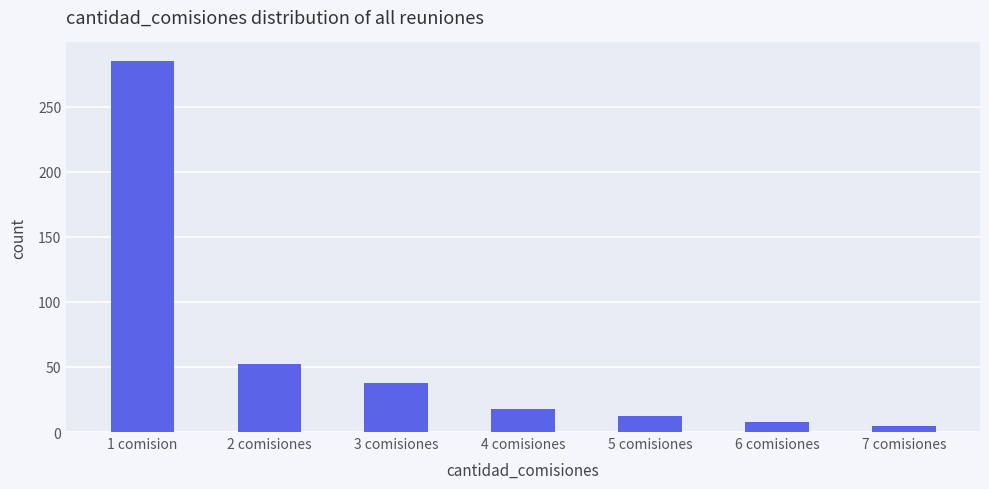

Does the chart contain any negative values?

No